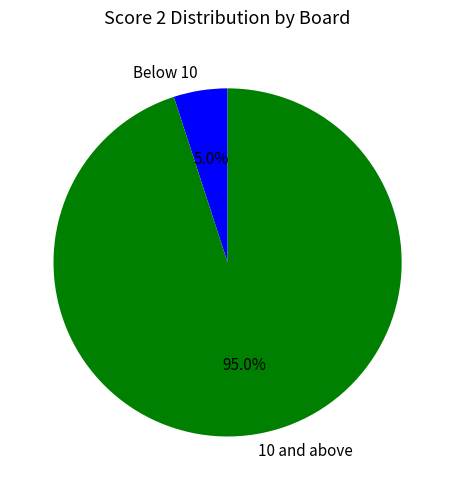

What percentage do Below 10 and 10 and above together represent?

100.0%